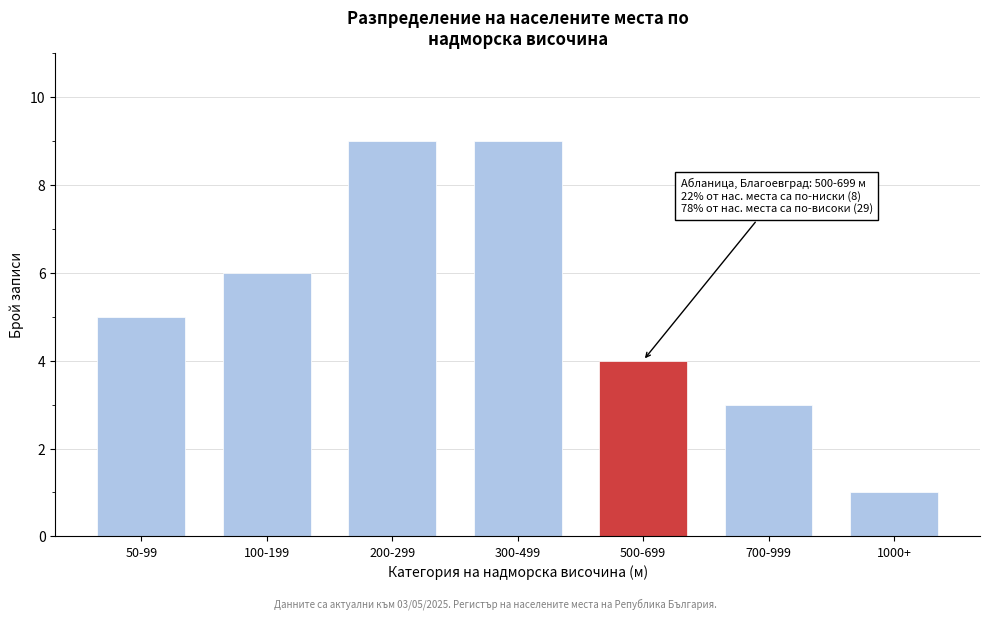

Reading left to right, transcribe all the data shown in this chart.

5	6	9	9	4	3	1